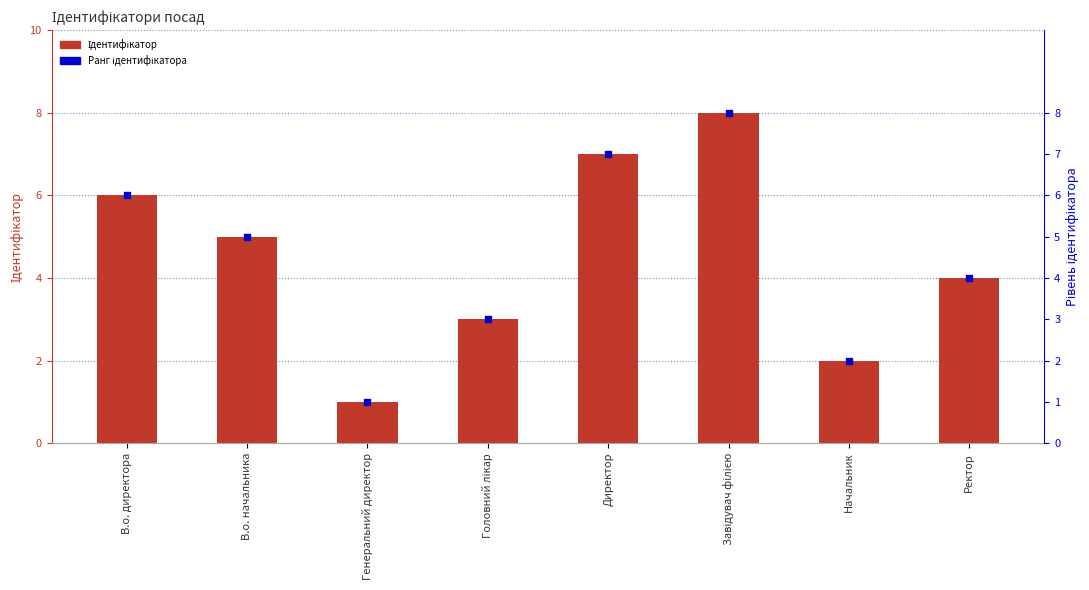

Which series reaches the minimum Y coordinate?

Ідентифікатор